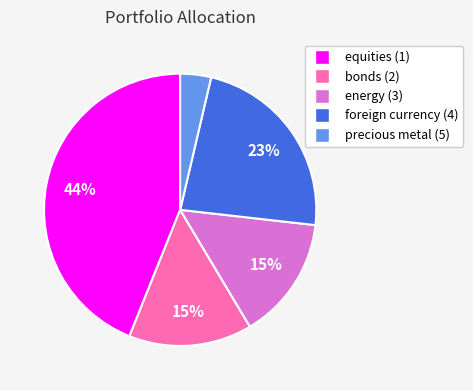

The foreign currency (4) slice represents 23% of the pie. True or false?

True